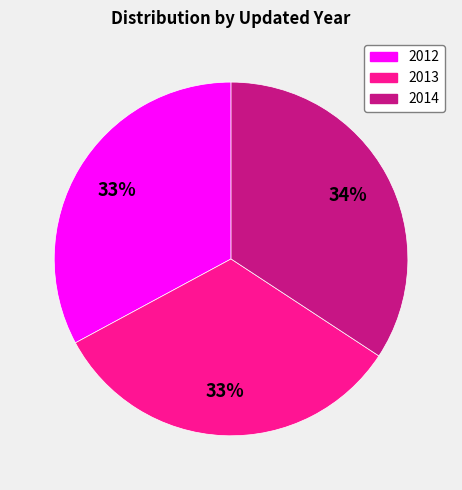

To the nearest percent, what portion does 2013 represent?

33%